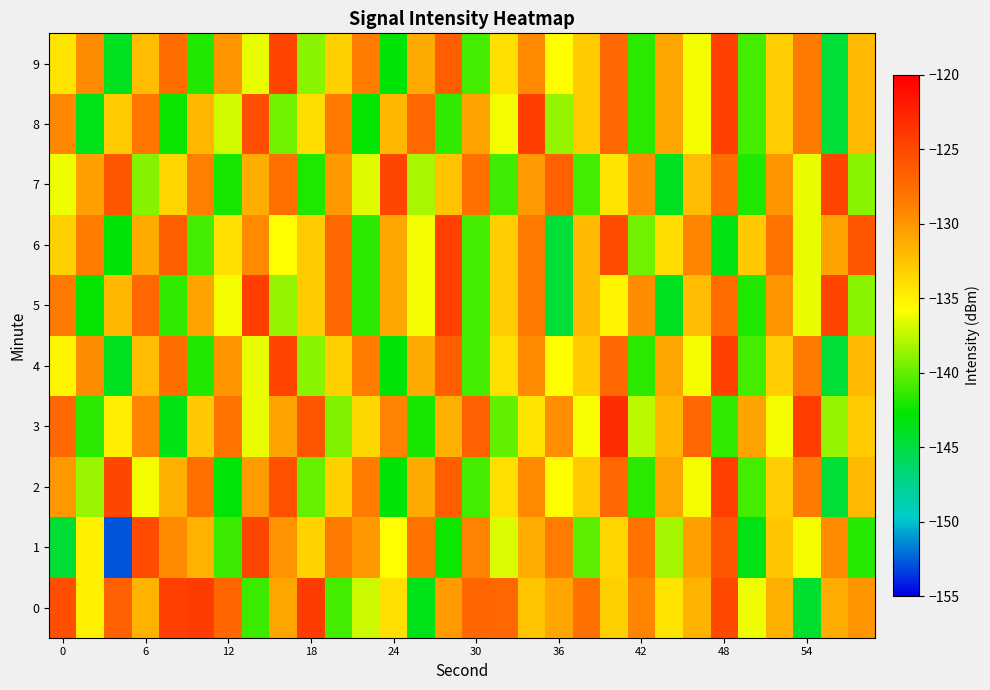

List the series in order of their peak value, highest first.

3, 0, 5, 8, 2, 4, 6, 9, 7, 1